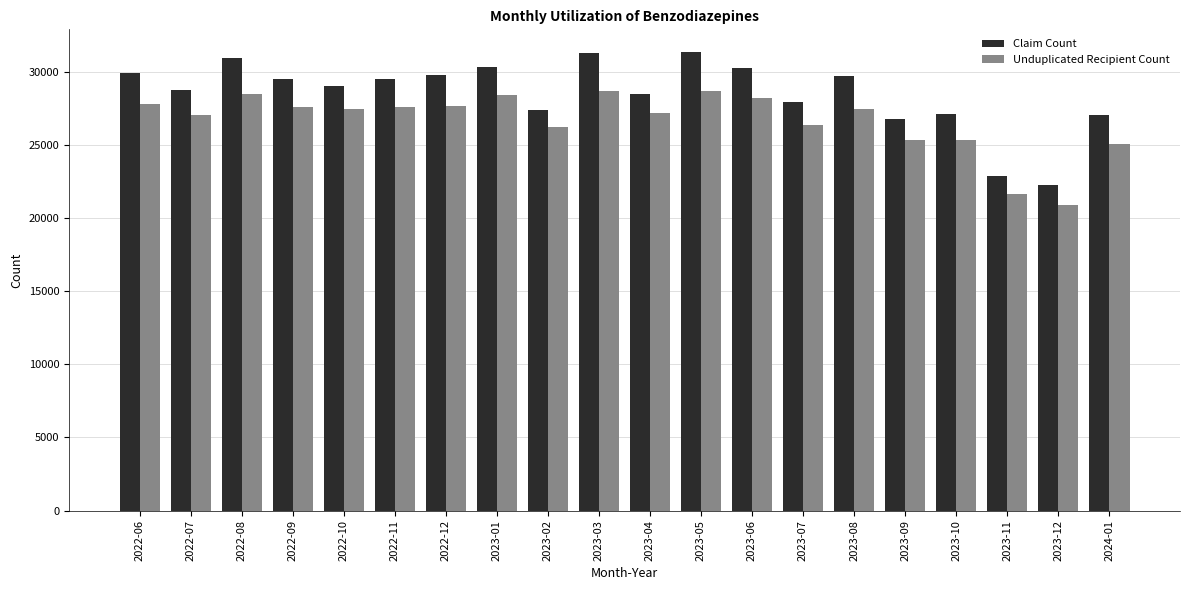

True or false: Claim Count has a value of 14333 at 2022-10.

False